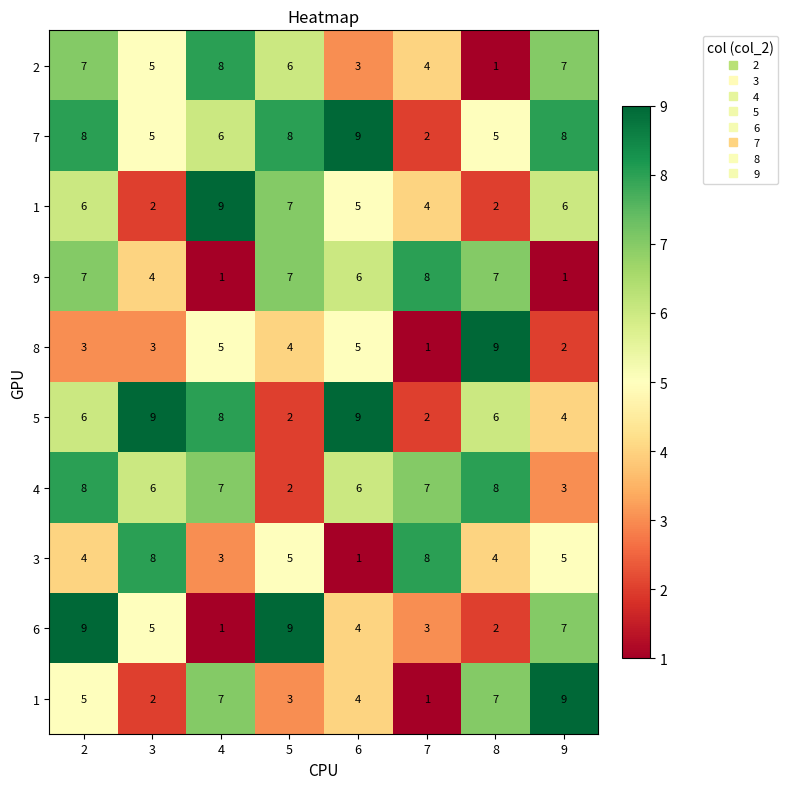

Which label corresponds to the smallest value in the chart?

8